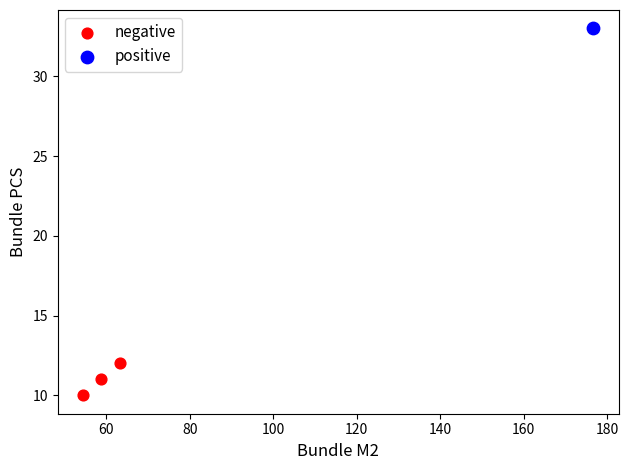

What are all the series names shown in the legend?

negative, positive